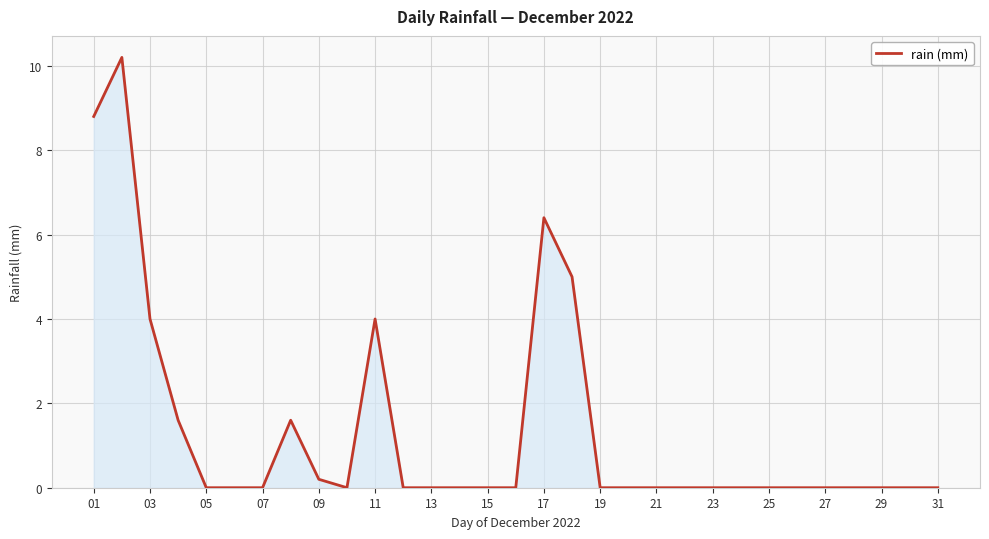

Does the chart display data point markers on the line(s)?

No